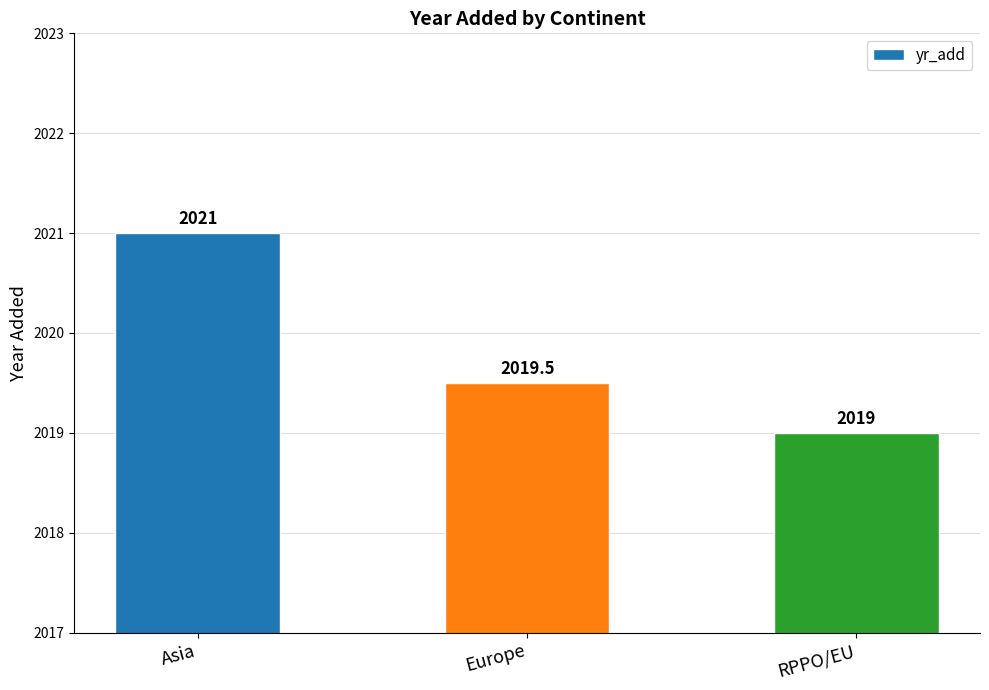

Does the chart contain any negative values?

No